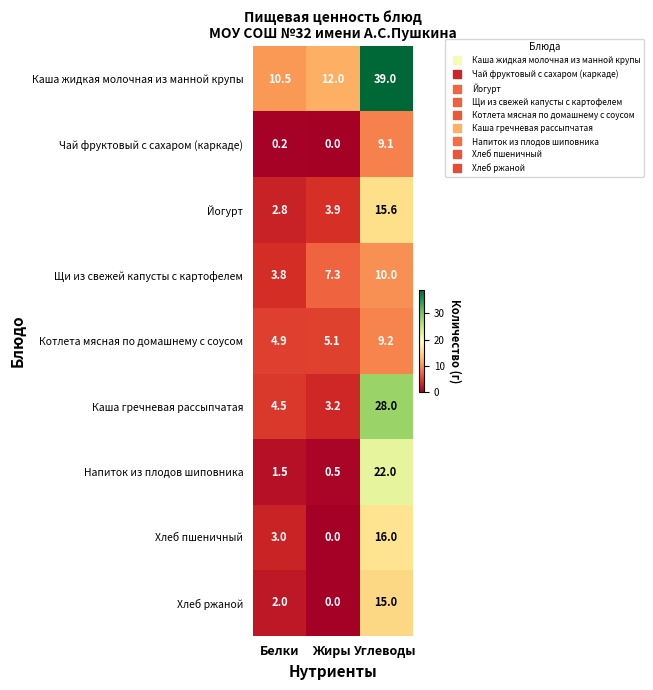

How many distinct data groups are displayed?

9